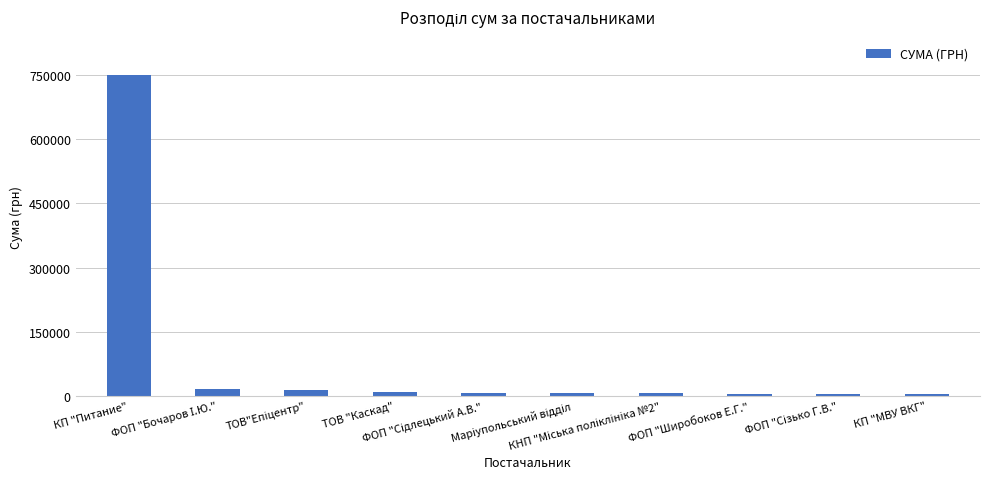

Does the chart contain stacked bars?

No